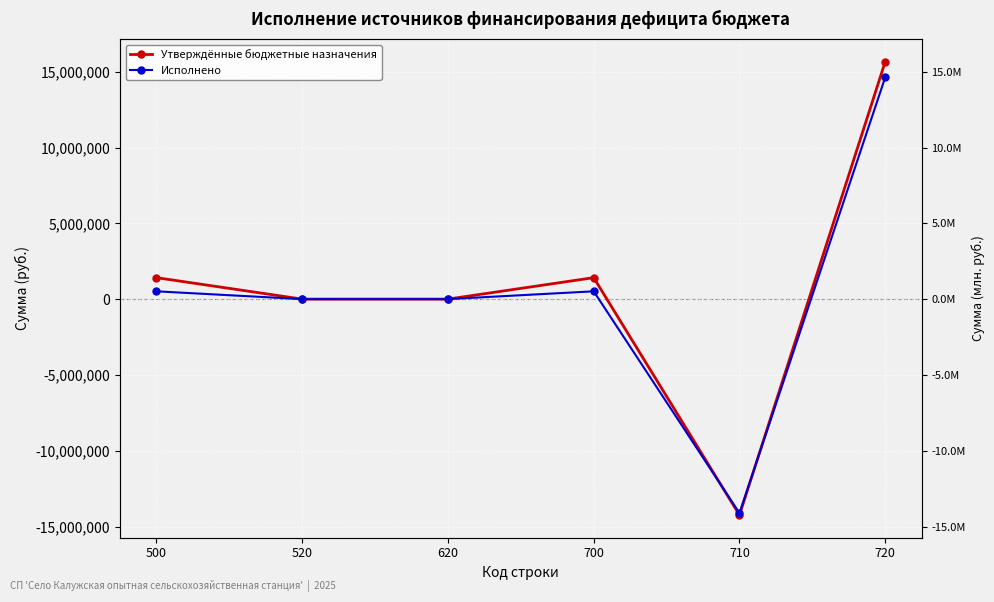

How many values in the Утверждённые бюджетные назначения series exceed 1415466?

3